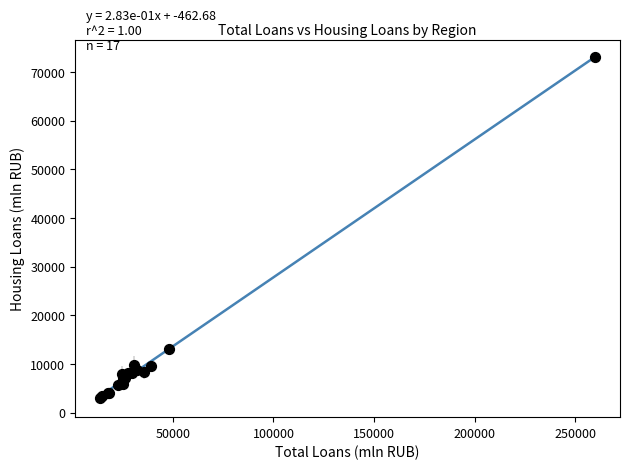

What Y value in the scatter plot is closest to 38068?

13125